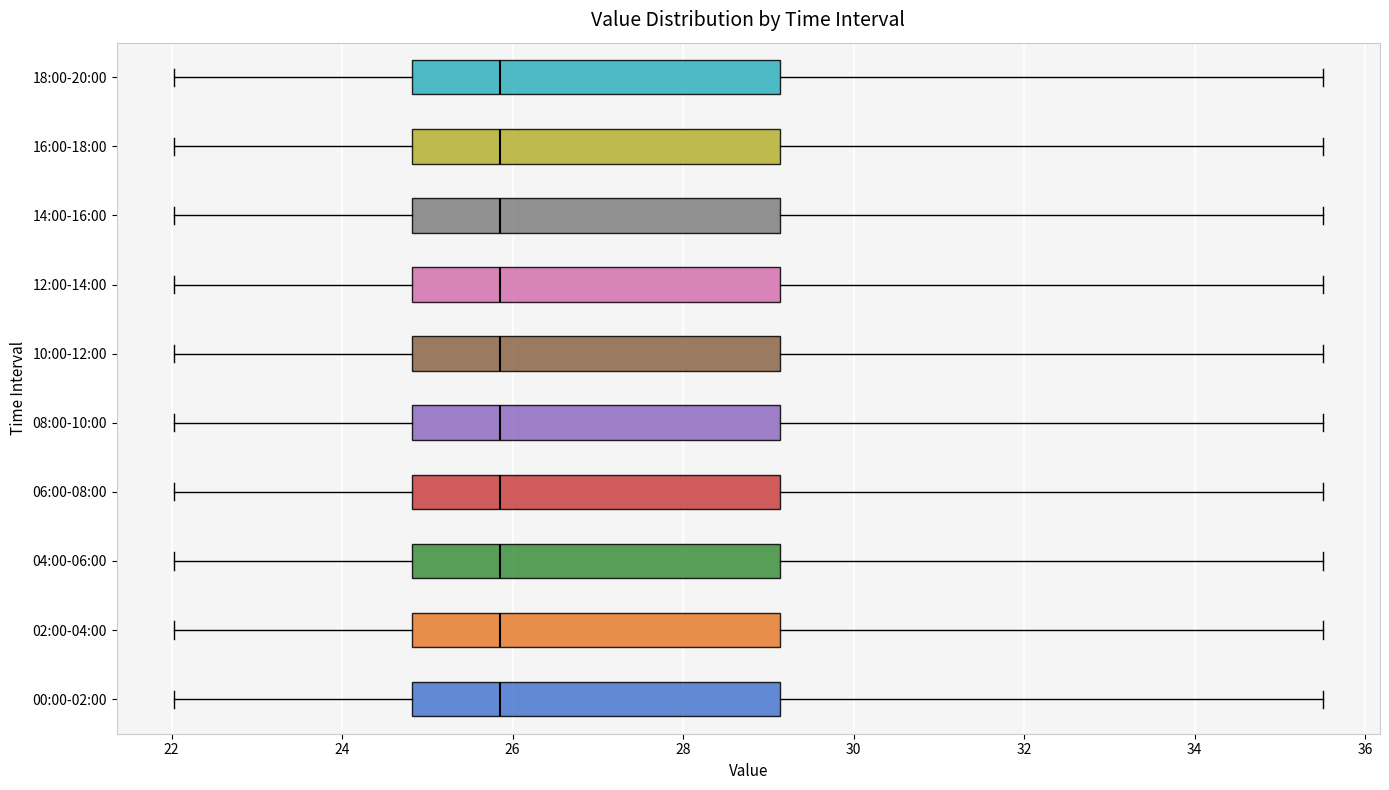

Reading bottom to top, transcribe this box plot: for each box, give where its median line is, the range the box spans, and where its two whiskers end, as read against the x-axis. The values are not printed on the chart, so give them approximately, as read against the axis.

00:00-02:00: median 25.8, box 24.8 to 29.2, whiskers 22.0 to 35.6
02:00-04:00: median 25.8, box 24.8 to 29.2, whiskers 22.0 to 35.6
04:00-06:00: median 25.8, box 24.8 to 29.2, whiskers 22.0 to 35.6
06:00-08:00: median 25.8, box 24.8 to 29.2, whiskers 22.0 to 35.6
08:00-10:00: median 25.8, box 24.8 to 29.2, whiskers 22.0 to 35.6
10:00-12:00: median 25.8, box 24.8 to 29.2, whiskers 22.0 to 35.6
12:00-14:00: median 25.8, box 24.8 to 29.2, whiskers 22.0 to 35.6
14:00-16:00: median 25.8, box 24.8 to 29.2, whiskers 22.0 to 35.6
16:00-18:00: median 25.8, box 24.8 to 29.2, whiskers 22.0 to 35.6
18:00-20:00: median 25.8, box 24.8 to 29.2, whiskers 22.0 to 35.6